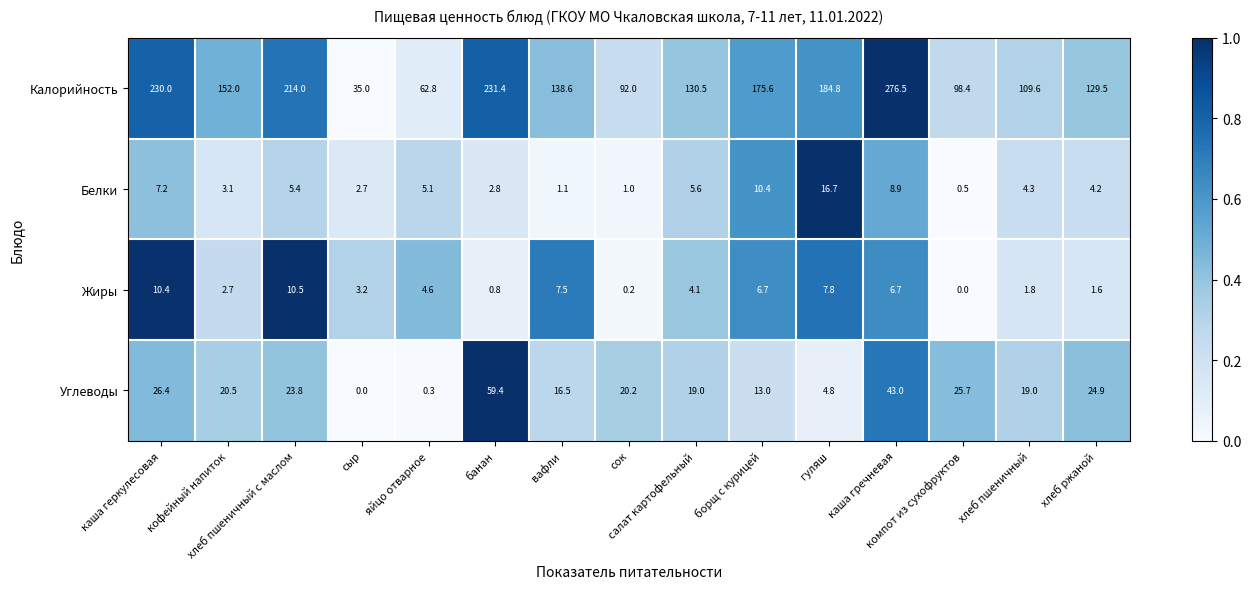

List the series in order of their peak value, lowest first.

Жиры, Белки, Углеводы, Калорийность